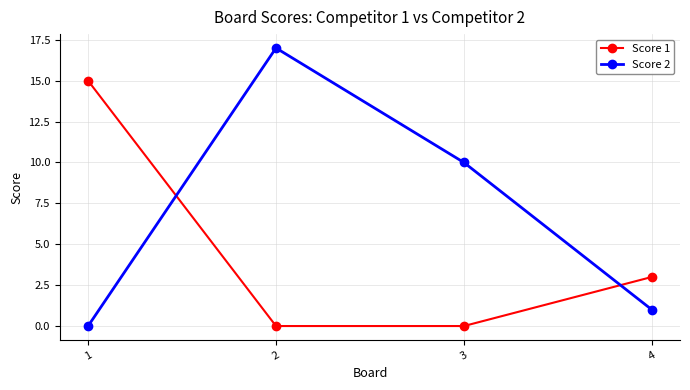

Reading left to right, transcribe all the data shown in this chart.

Score 1: 15	0	0	3
Score 2: 0	17	10	1